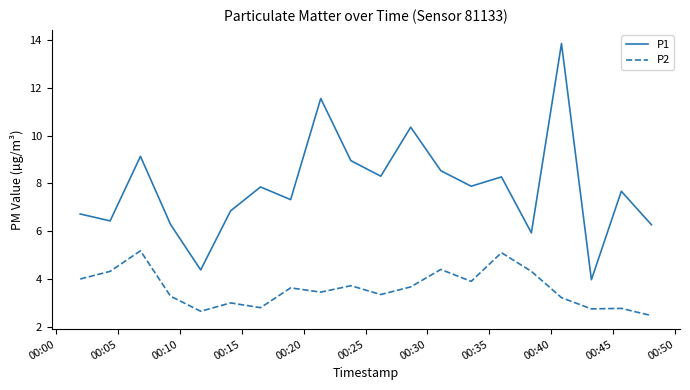

Which series has the largest total across all categories?

P1